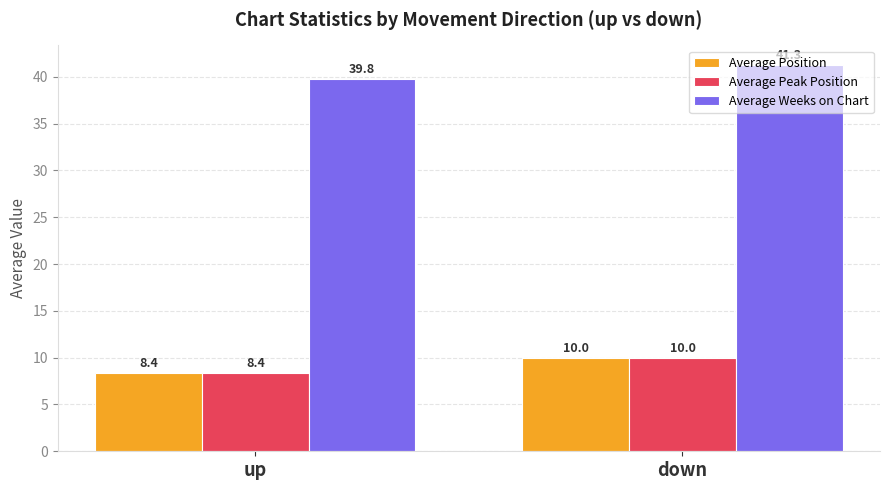

What position from the left is down?

2